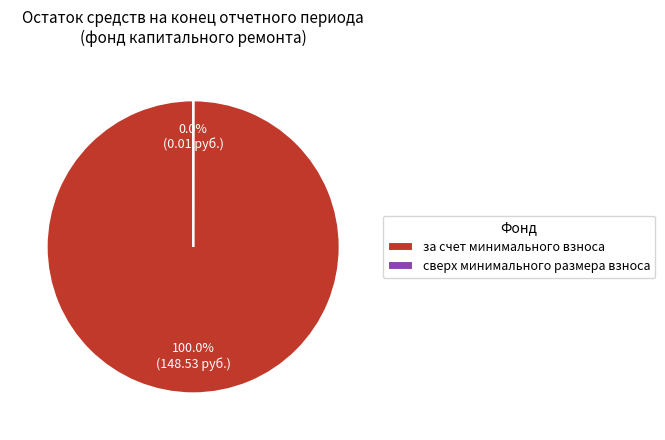

Is it true that сверх минимального размера взноса is 0% of the pie?

True